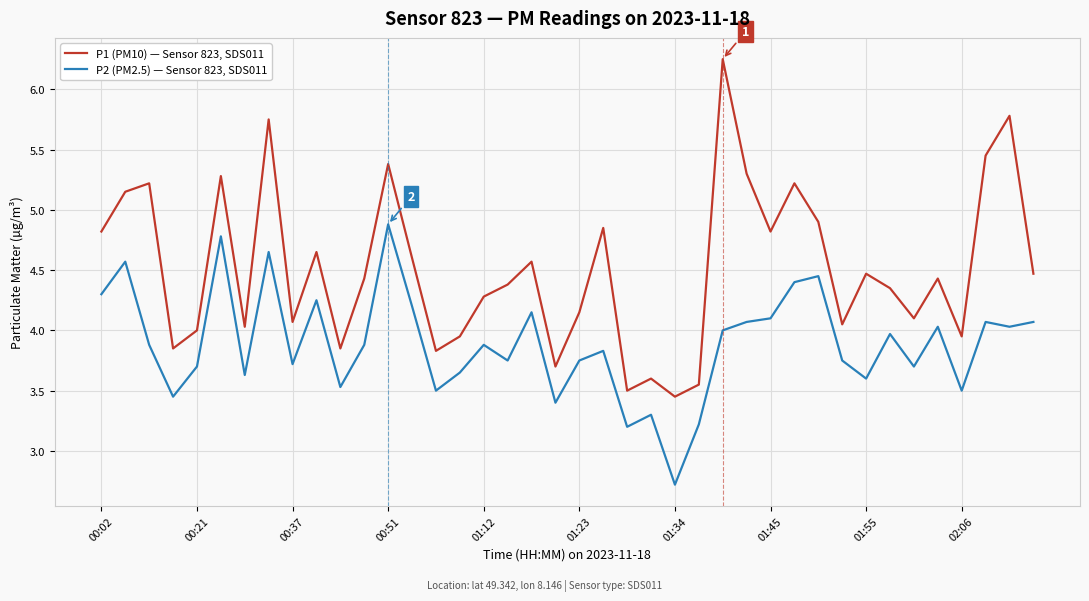

Which series has the largest range (max minus min)?

P1 (PM10) — Sensor 823, SDS011